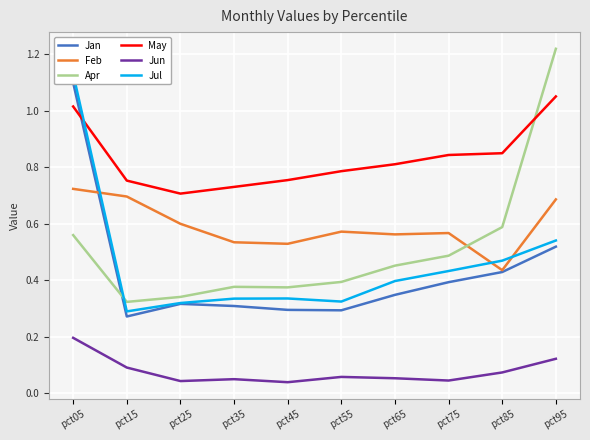

Which category has the lowest value across all series?

pct45